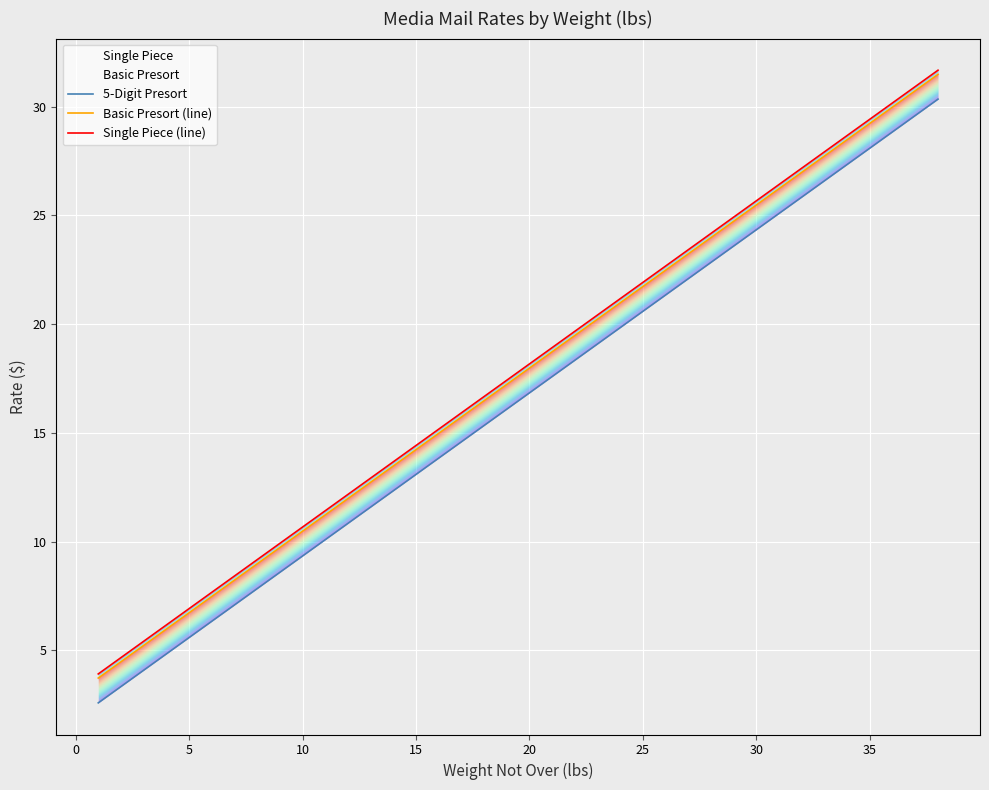

What is the spread (max minus min) of values at 25?

1.3